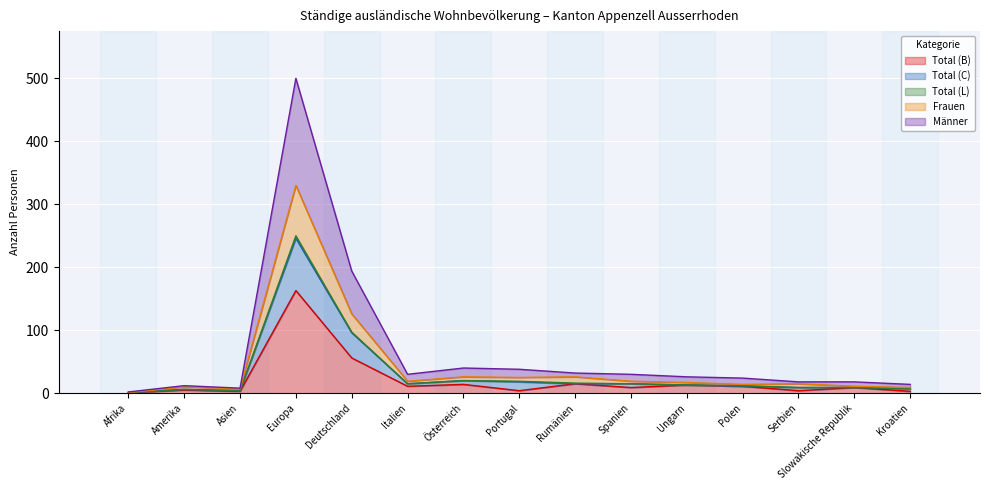

What is the value of the Frauen point at the 8th from the left?

25